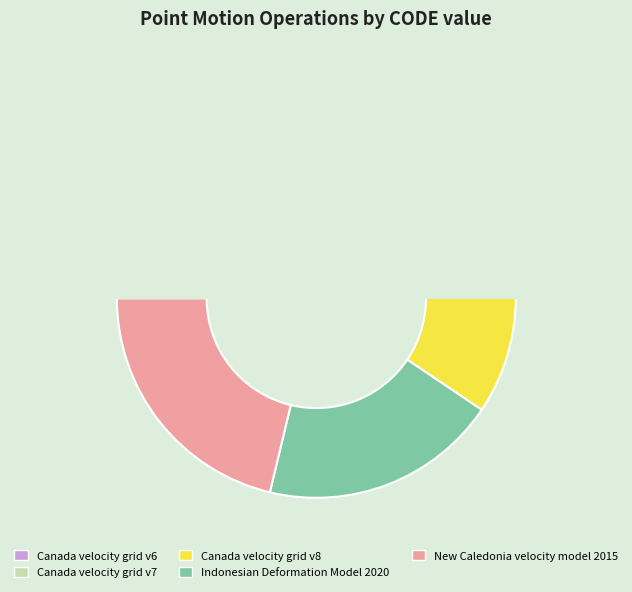

How many segments does this pie chart have?

5